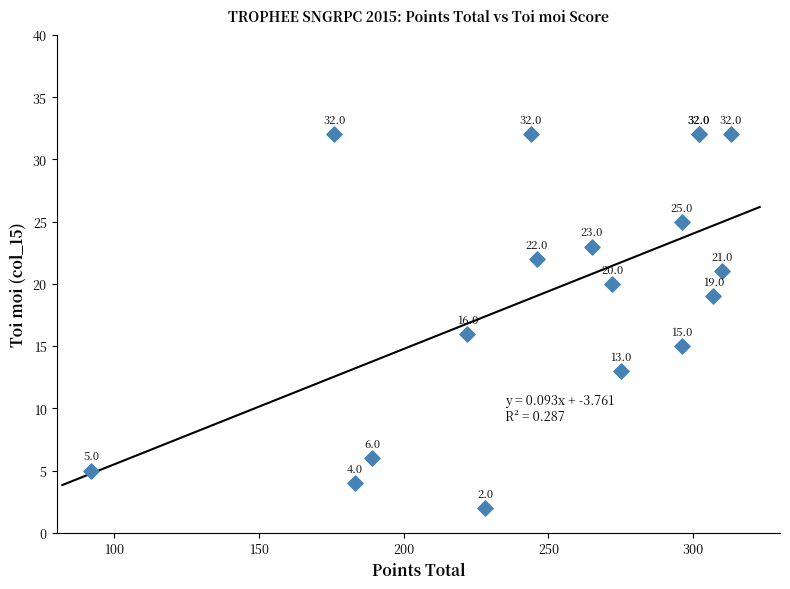

What Y value in the scatter plot is closest to 17?

16